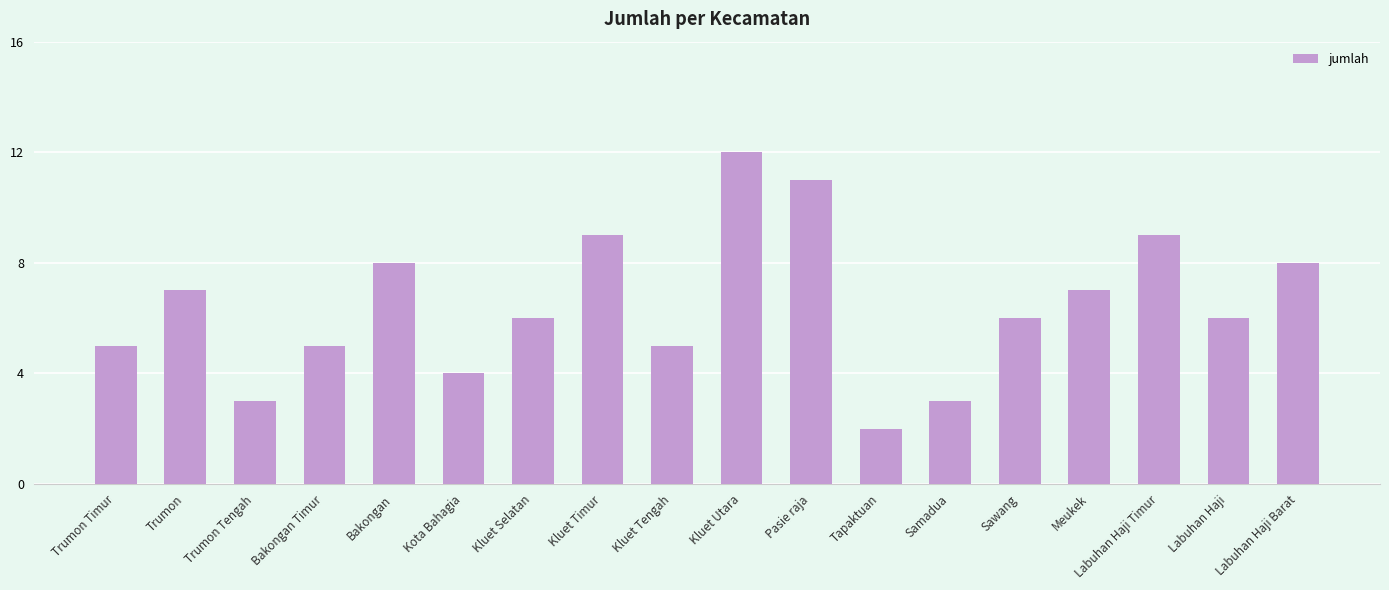

What is the sum of the values at Labuhan Haji Barat and Labuhan Haji Timur?

17